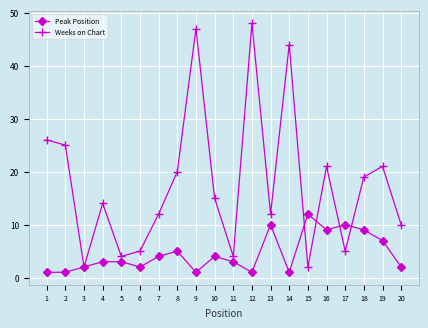

Is it true that Weeks on Chart equals 15 at 10?

True